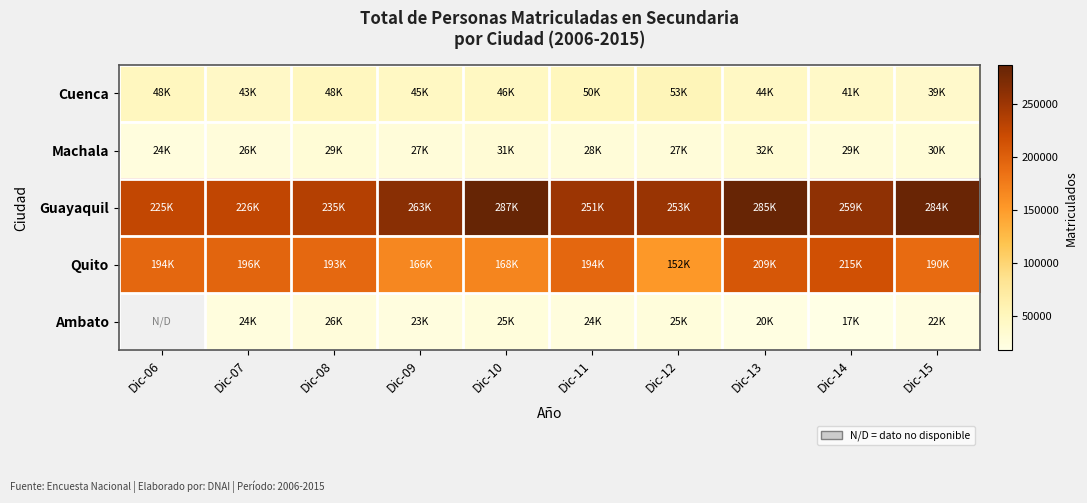

Rank the categories by Machala value from highest to lowest.

Dic-13, Dic-10, Dic-15, Dic-08, Dic-14, Dic-11, Dic-12, Dic-09, Dic-07, Dic-06